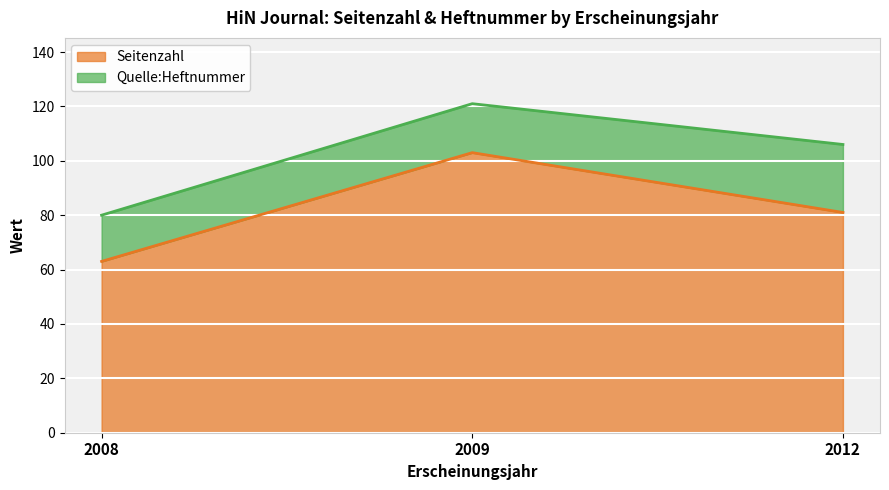

Reading right to left, what are all the values shown in this chart?

Seitenzahl: 2009=103	2008=63	2012=81
Quelle:Heftnummer: 2009=18	2008=17	2012=25